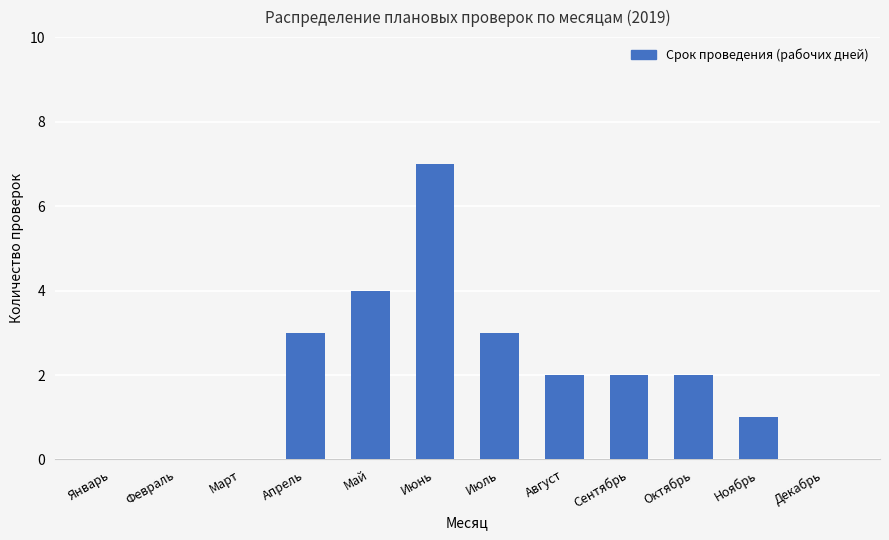

Reading right to left, transcribe all the data shown in this chart.

0	1	2	2	2	3	7	4	3	0	0	0